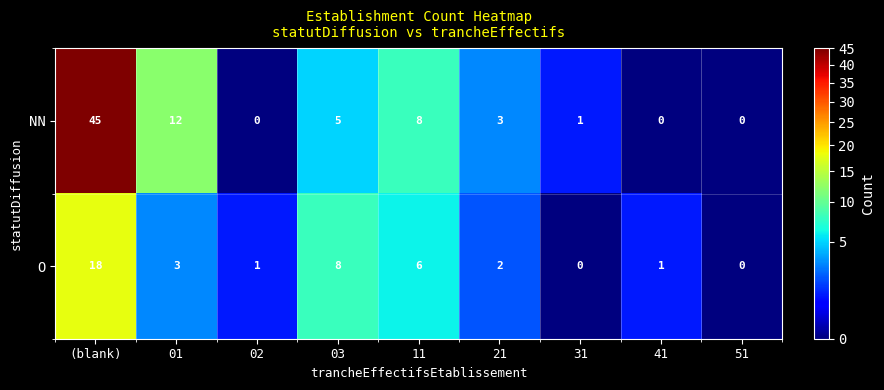

What is the total value across all series at 01?

15